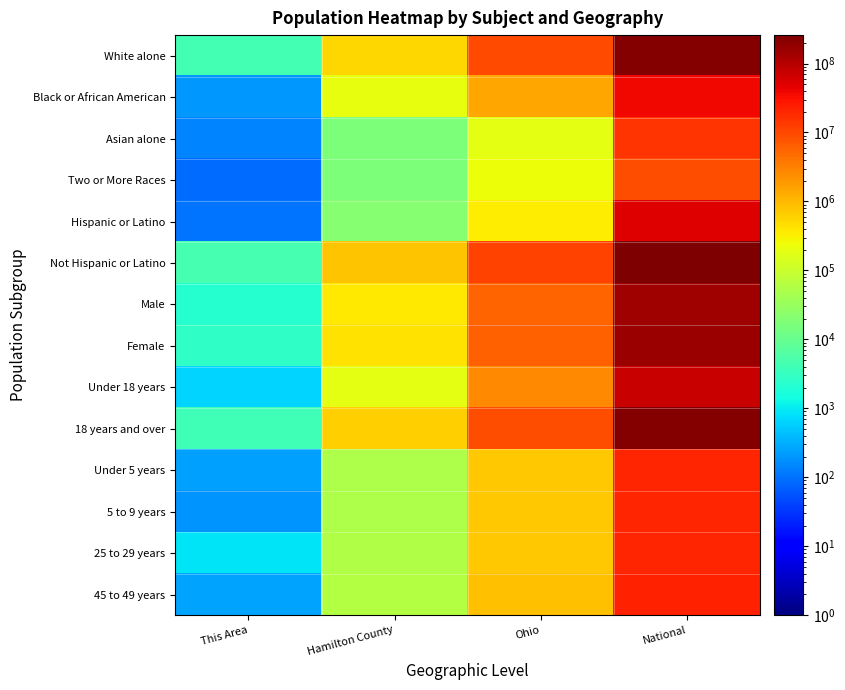

What is the difference between the highest and lowest values at Ohio?

10989597